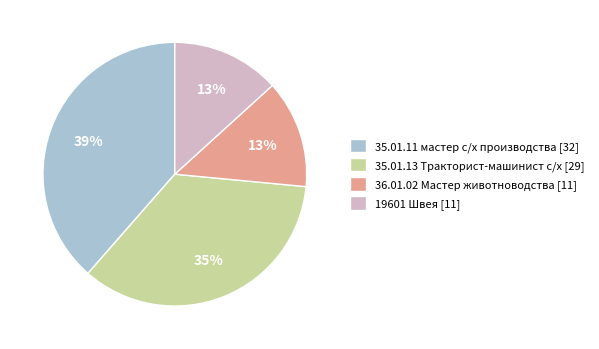

Do 19601 Швея [11] and 36.01.02 Мастер животноводства [11] together represent more than half of the pie?

No